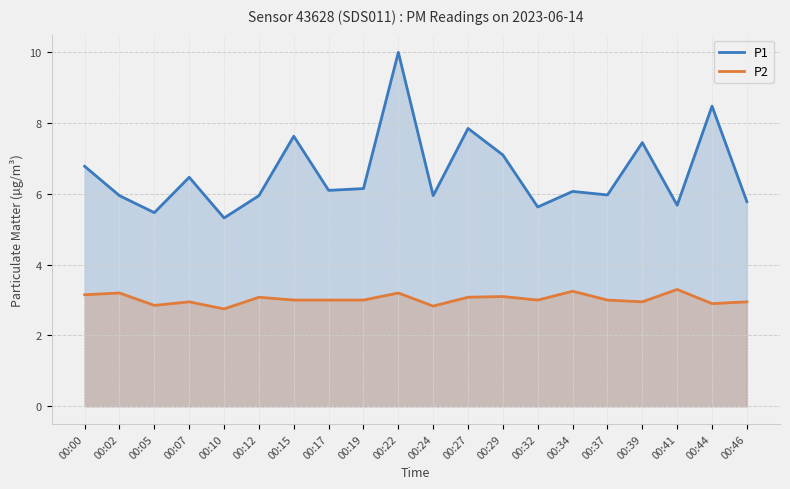

Is the value of P2 at 00:00 greater than the value of P1 at 00:10?

No